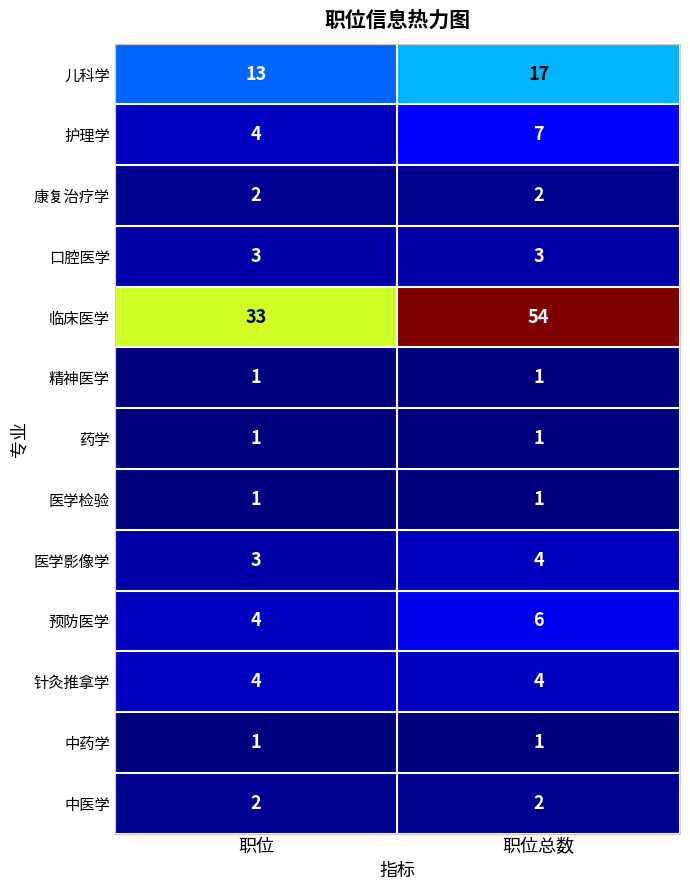

At which category is the sum across all series the highest?

职位总数